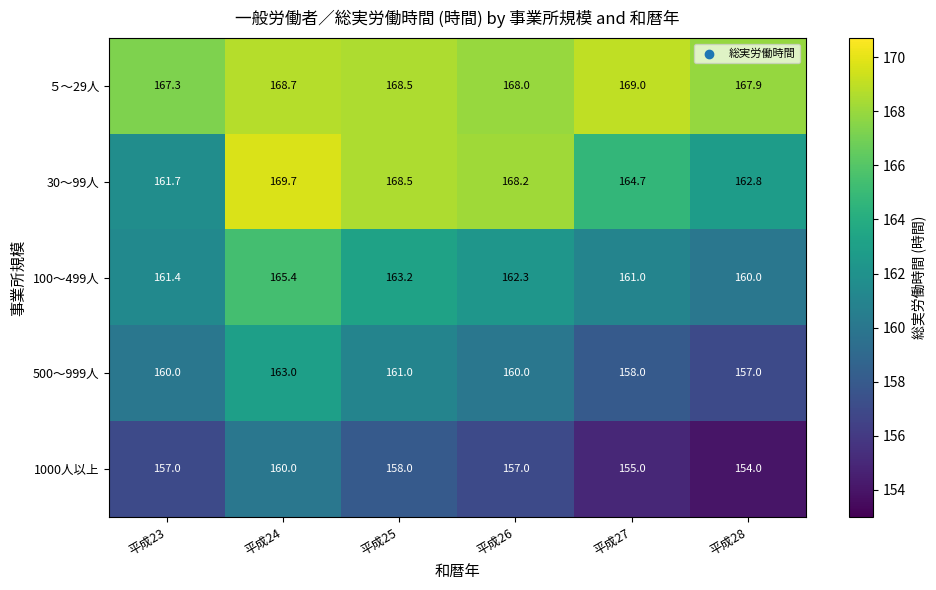

What is the approximate value of ５～29人 at 平成28?

167.9